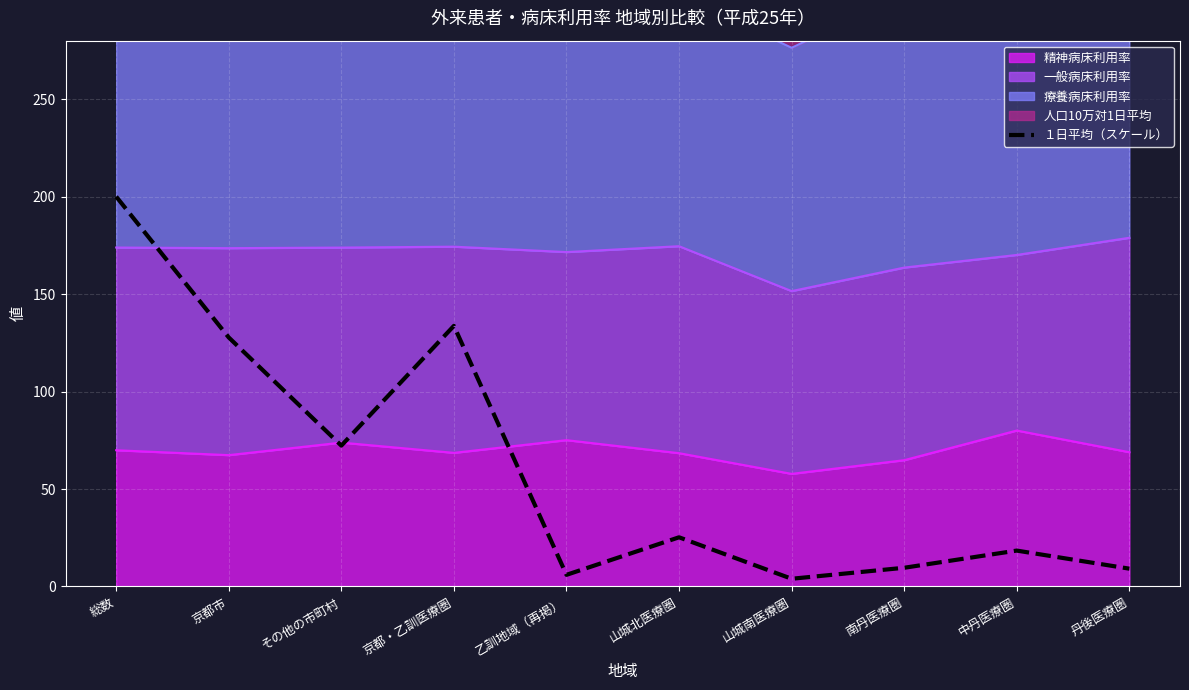

What is the minimum value shown in the chart?

4.0